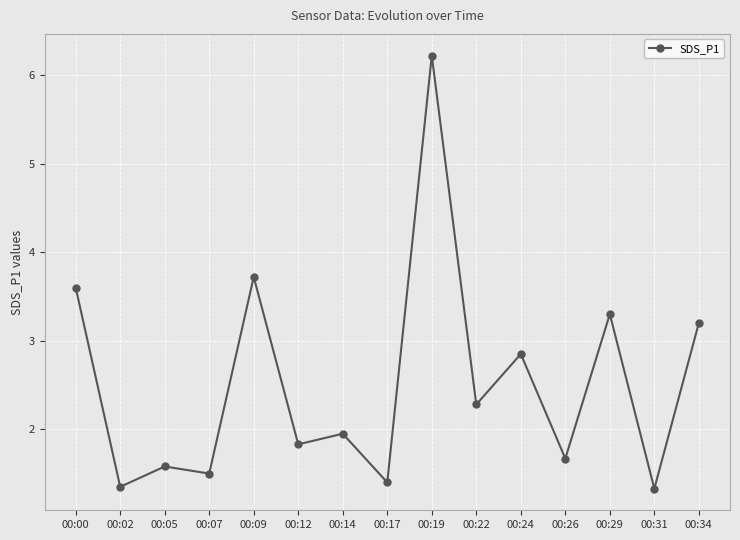

What is the maximum value shown in the chart?

6.2